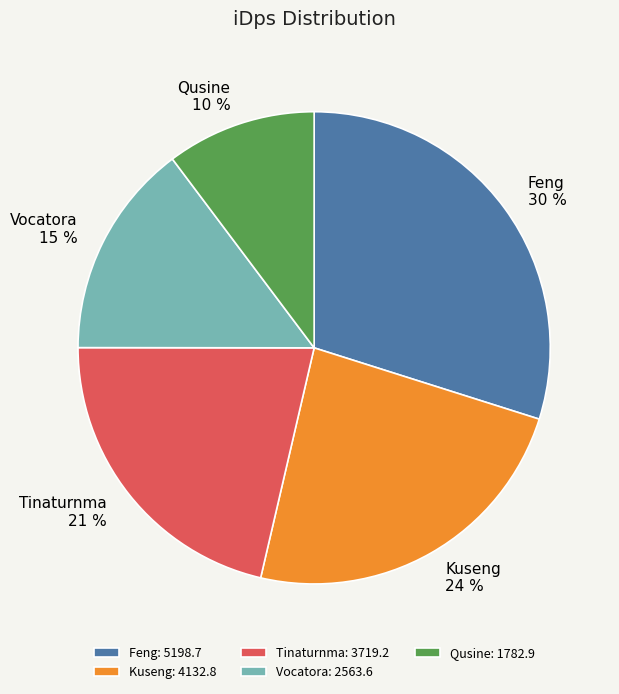

Is the sum of Feng: 5198.7 and Vocatora: 2563.6 greater than half?

No